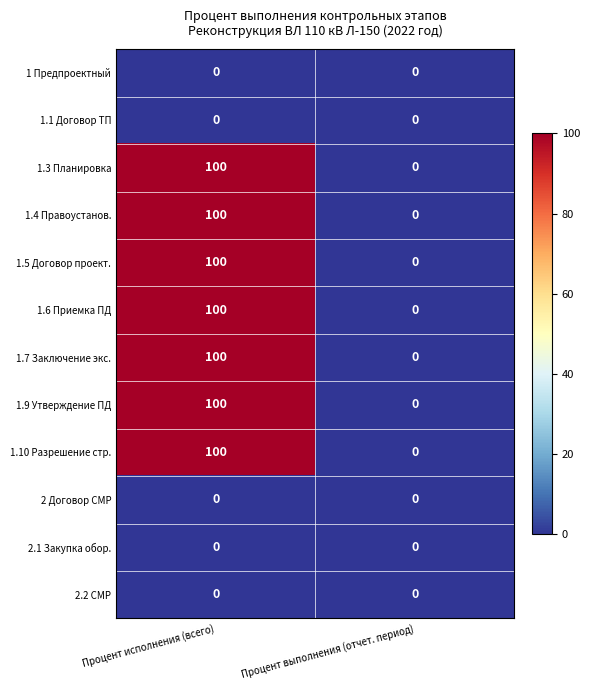

Reading left to right, what are all the values shown in this chart?

1 Предпроектный: Процент исполнения (всего)=0	Процент выполнения (отчет. период)=0
1.1 Договор ТП: Процент исполнения (всего)=0	Процент выполнения (отчет. период)=0
1.3 Планировка: Процент исполнения (всего)=100	Процент выполнения (отчет. период)=0
1.4 Правоустанов.: Процент исполнения (всего)=100	Процент выполнения (отчет. период)=0
1.5 Договор проект.: Процент исполнения (всего)=100	Процент выполнения (отчет. период)=0
1.6 Приемка ПД: Процент исполнения (всего)=100	Процент выполнения (отчет. период)=0
1.7 Заключение экс.: Процент исполнения (всего)=100	Процент выполнения (отчет. период)=0
1.9 Утверждение ПД: Процент исполнения (всего)=100	Процент выполнения (отчет. период)=0
1.10 Разрешение стр.: Процент исполнения (всего)=100	Процент выполнения (отчет. период)=0
2 Договор СМР: Процент исполнения (всего)=0	Процент выполнения (отчет. период)=0
2.1 Закупка обор.: Процент исполнения (всего)=0	Процент выполнения (отчет. период)=0
2.2 СМР: Процент исполнения (всего)=0	Процент выполнения (отчет. период)=0